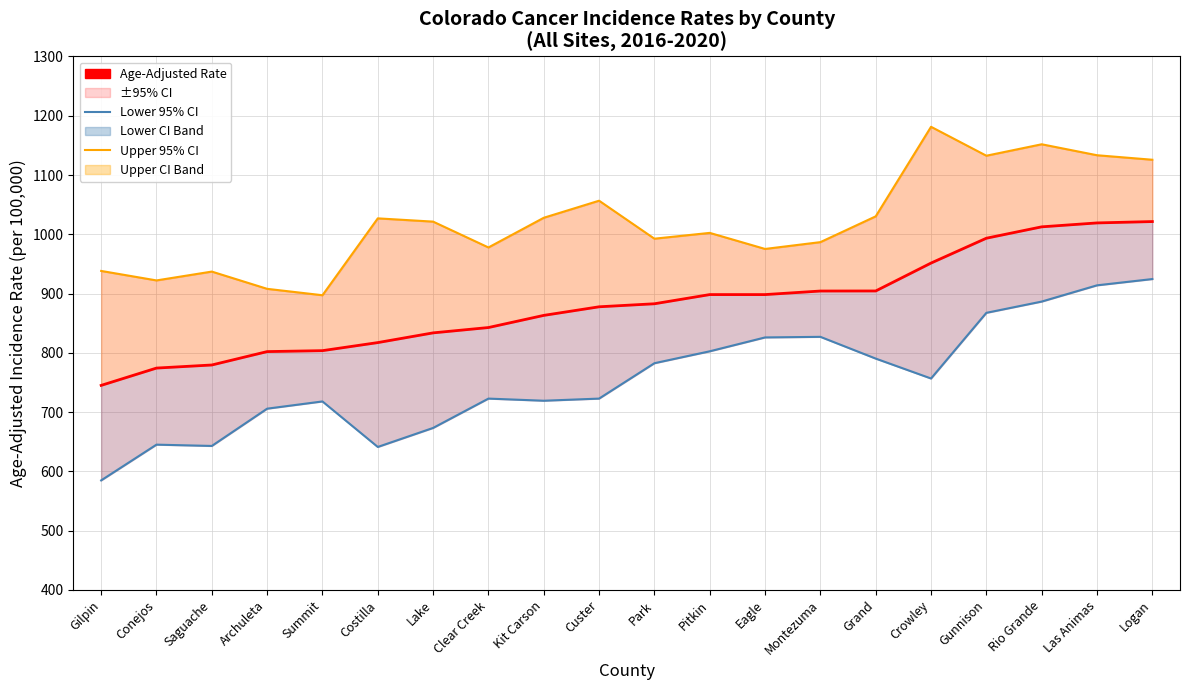

At which category is the sum across all series the highest?

Logan